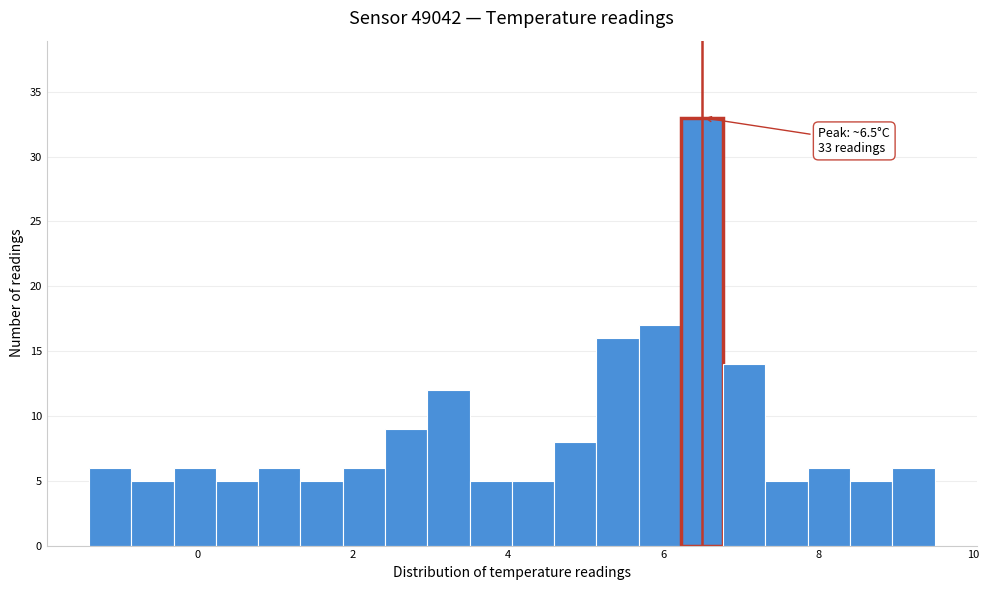

Around what value on the x-axis is the tallest bar? Give the approximate position of its centre, as read against the axis.

6.6